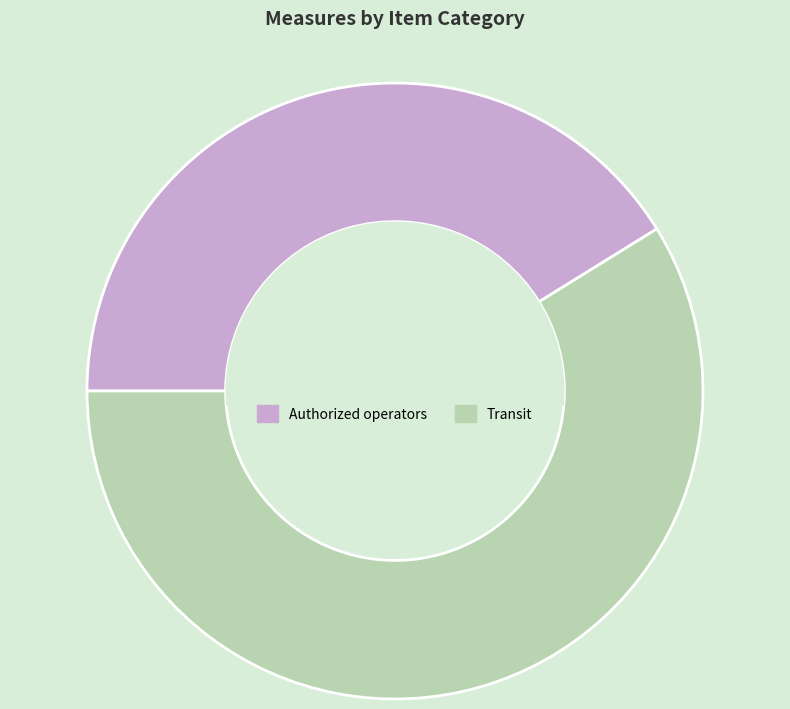

Which slice is the smallest?

Authorized operators